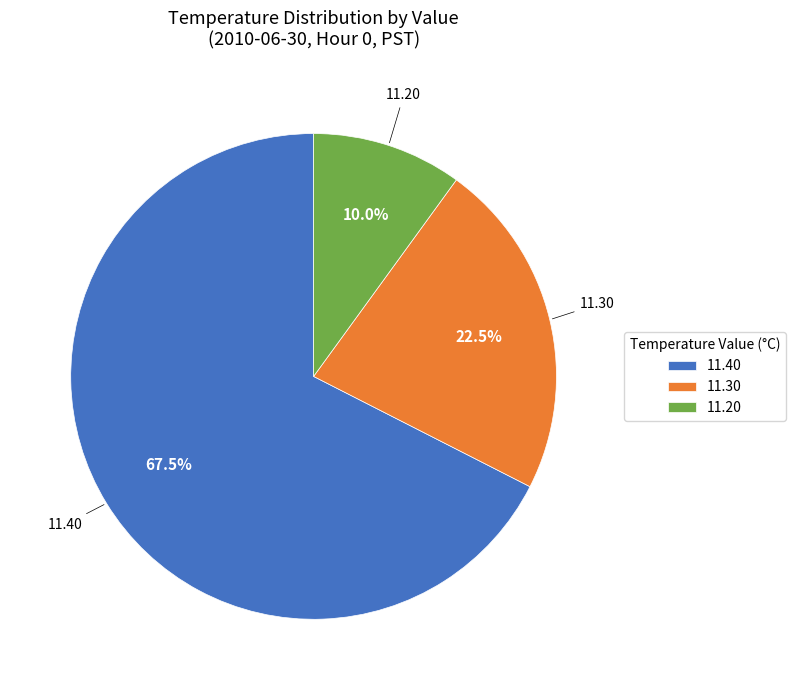

Is the sum of 11.20 and 11.40 greater than half?

Yes